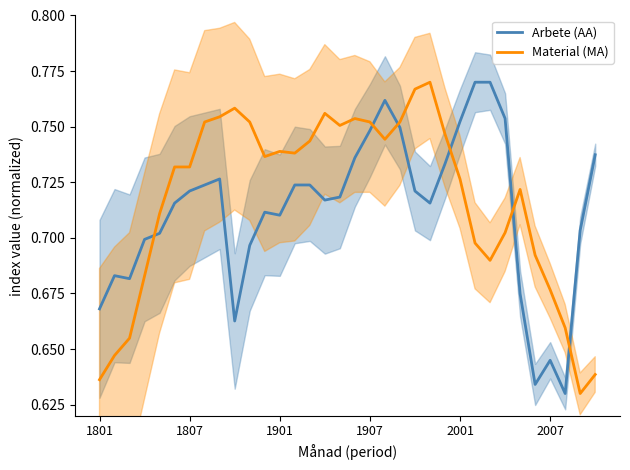

After their last crossing, which series has the higher values: Arbete (AA) or Material (MA)?

Arbete (AA)